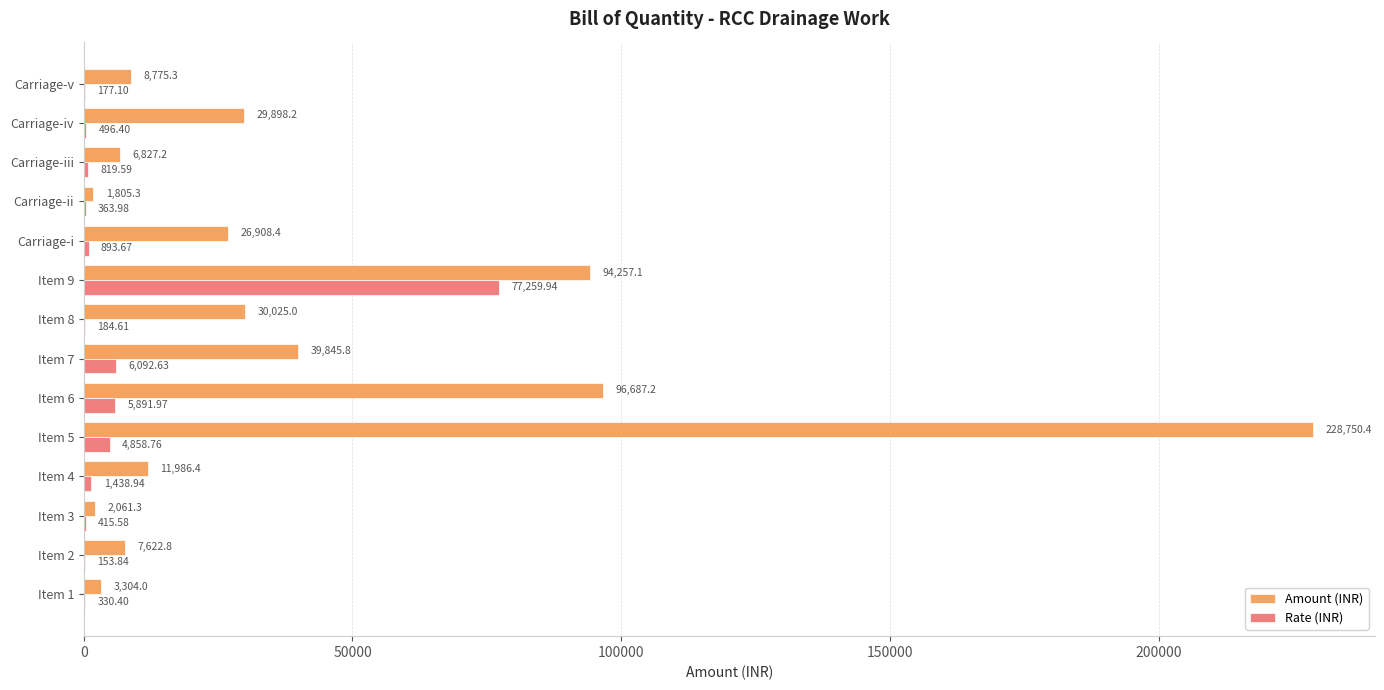

Which series changed the most between Item 1 and Item 4?

Amount (INR)